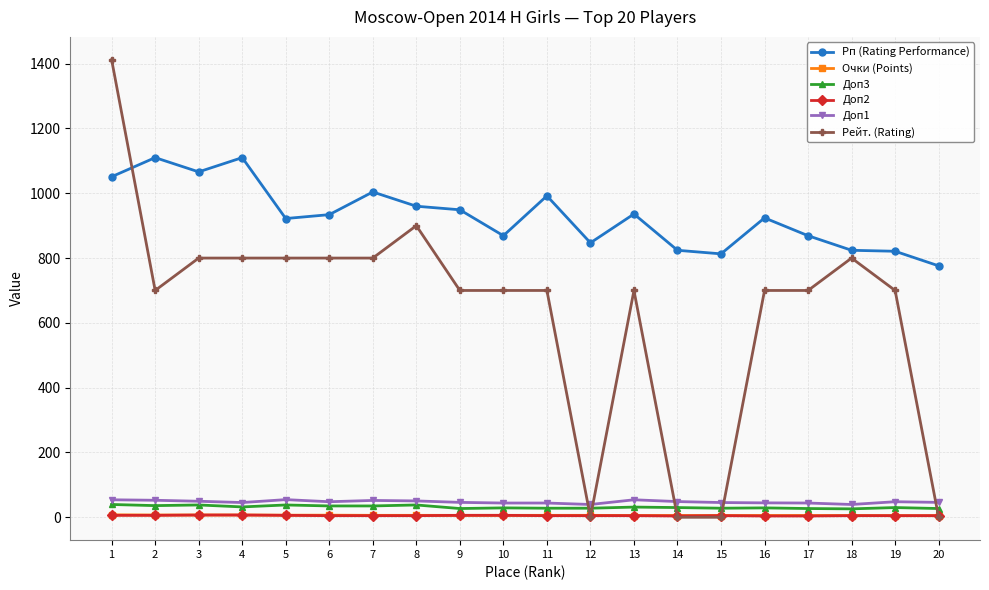

Where is the first local maximum for Рп (Rating Performance)?

2